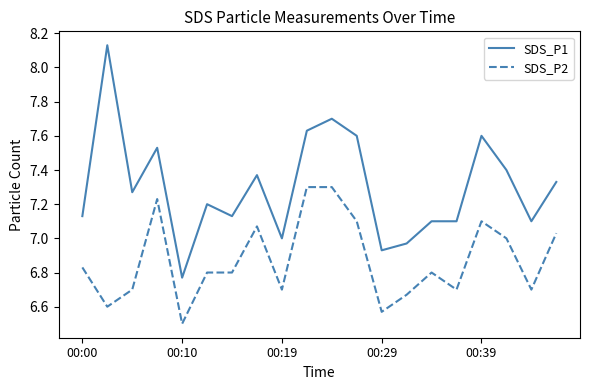

Rank the series by their average value, from highest to lowest.

SDS_P1, SDS_P2